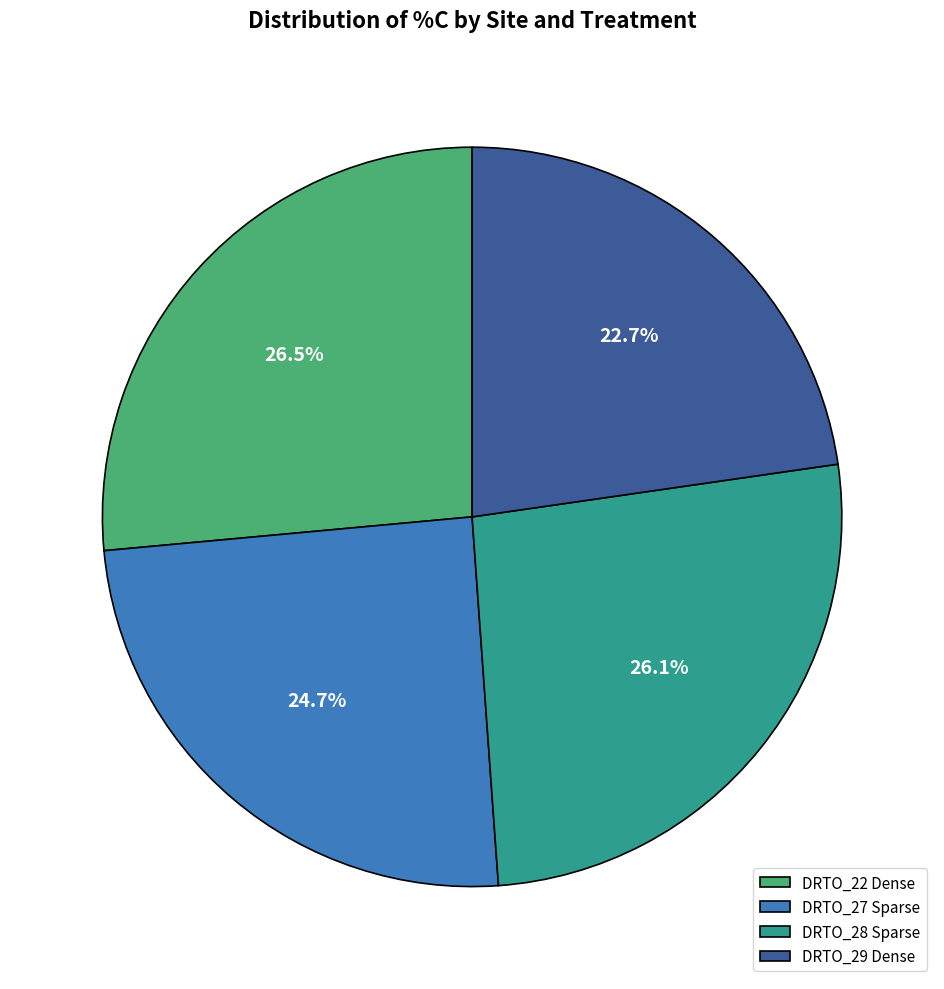

To the nearest percent, what percentage of the pie is DRTO_29 Dense?

23%